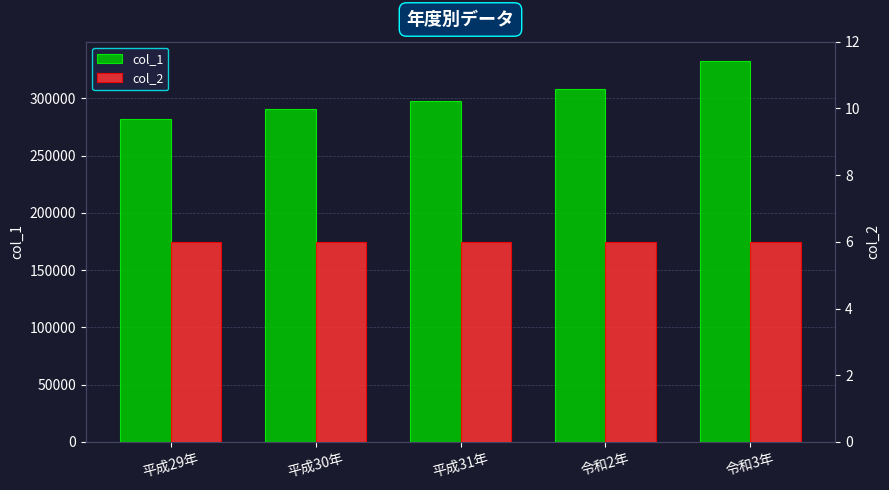

What is the value of the col_2 bar at the 3rd from the left?

6